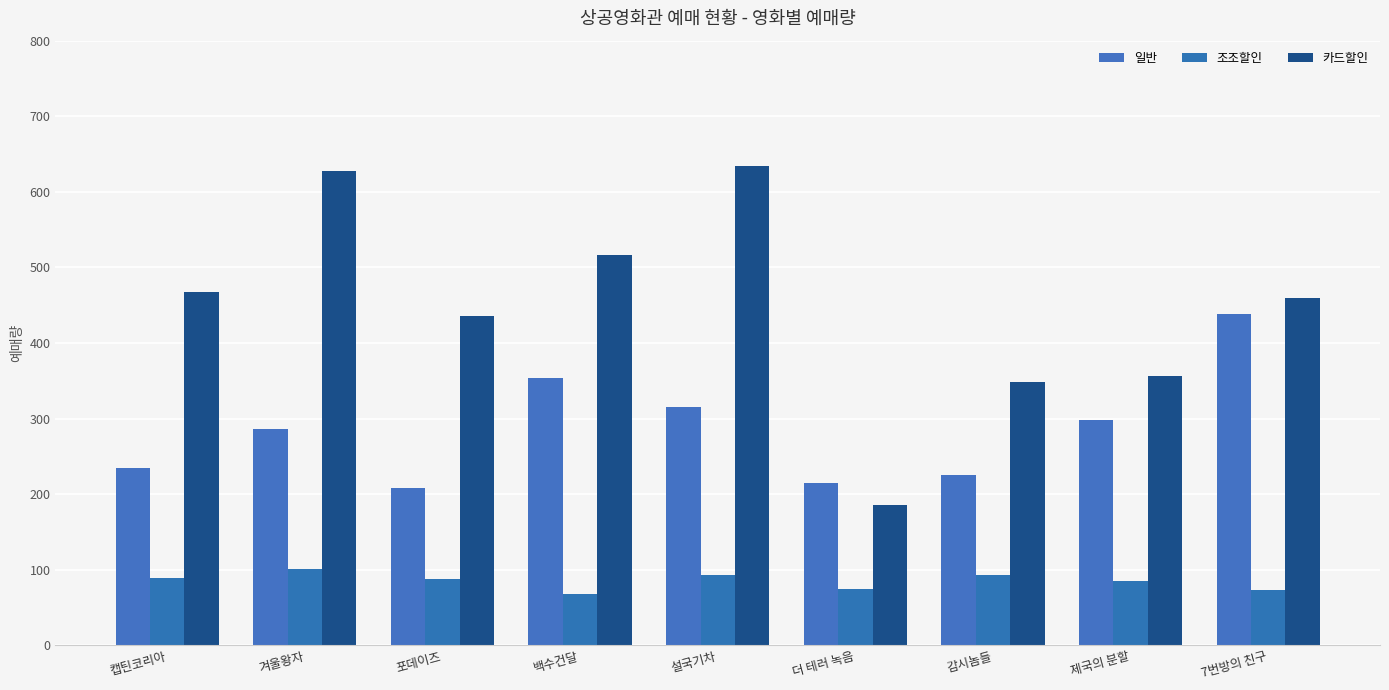

What is the lowest value of the 조조할인 series?

68